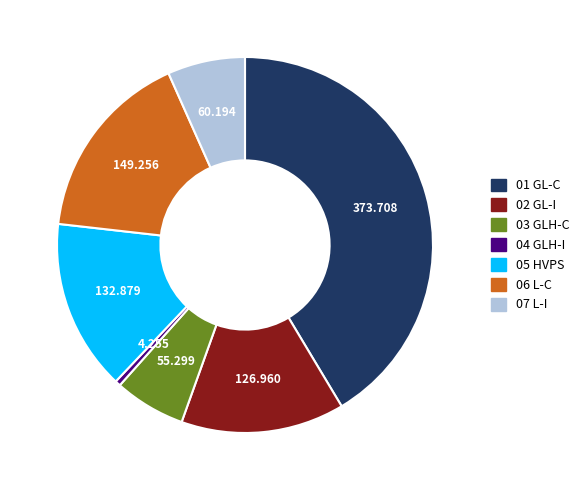

Is there a majority slice in this chart?

No